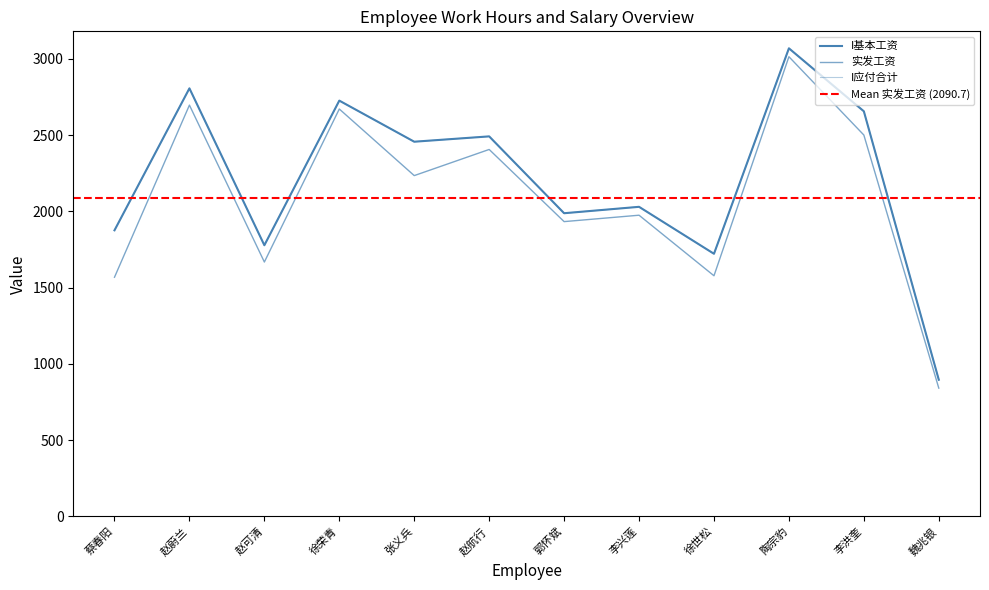

How many lines are shown in the chart?

3